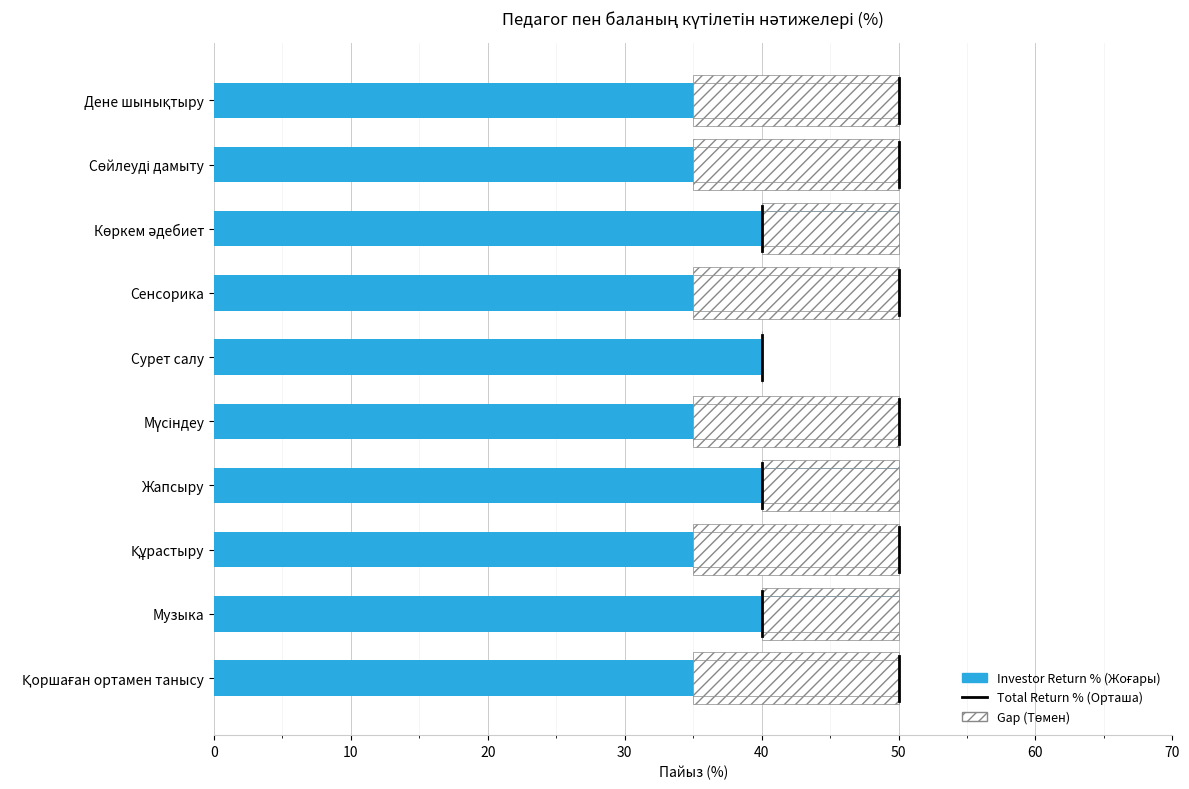

Rank the series by their average value, from highest to lowest.

Total Return % (Орташа), Investor Return % (Жоғары), Gap (Төмен)